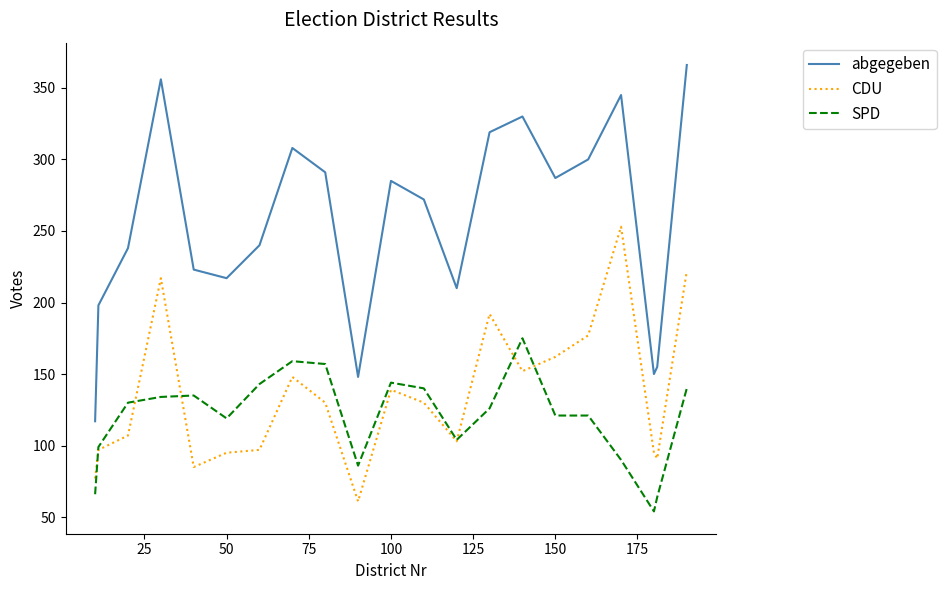

Which series has the widest spread of values?

abgegeben